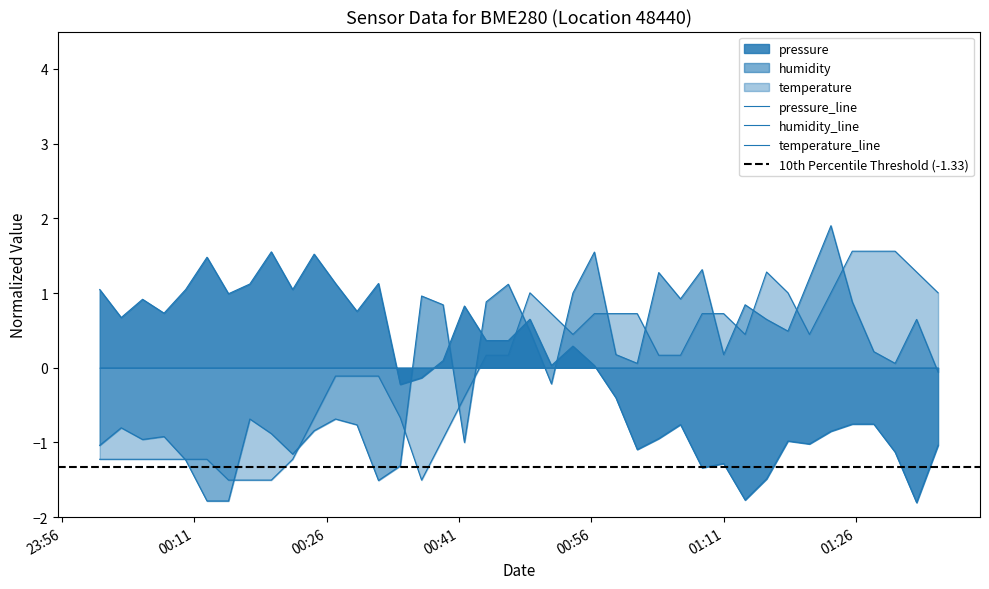

Reading right to left, extract all data points from this chart.

pressure: -1.0	-1.8	-1.1	-0.8	-0.8	-0.9	-1.0	-1.0	-1.5	-1.8	-1.3	-1.3	-0.8	-0.9	-1.1	-0.4	0.0	0.3	0.0	0.6	0.4	0.4	0.8	0.1	-0.1	-0.2	1.1	0.8	1.1	1.5	1.0	1.6	1.1	1.0	1.5	1.0	0.7	0.9	0.7	1.0
humidity: -0.1	0.6	0.1	0.2	0.9	1.9	1.2	0.5	0.6	0.8	0.2	1.3	0.9	1.3	0.1	0.2	1.5	1.0	-0.2	0.5	1.1	0.9	-1.0	0.8	1.0	-1.3	-1.5	-0.8	-0.7	-0.8	-1.2	-0.9	-0.7	-1.8	-1.8	-1.2	-0.9	-1.0	-0.8	-1.0
temperature: 1.0	1.3	1.6	1.6	1.6	1.0	0.4	1.0	1.3	0.4	0.7	0.7	0.2	0.2	0.7	0.7	0.7	0.4	0.7	1.0	0.2	0.2	-0.4	-0.9	-1.5	-0.7	-0.1	-0.1	-0.1	-0.7	-1.2	-1.5	-1.5	-1.5	-1.2	-1.2	-1.2	-1.2	-1.2	-1.2